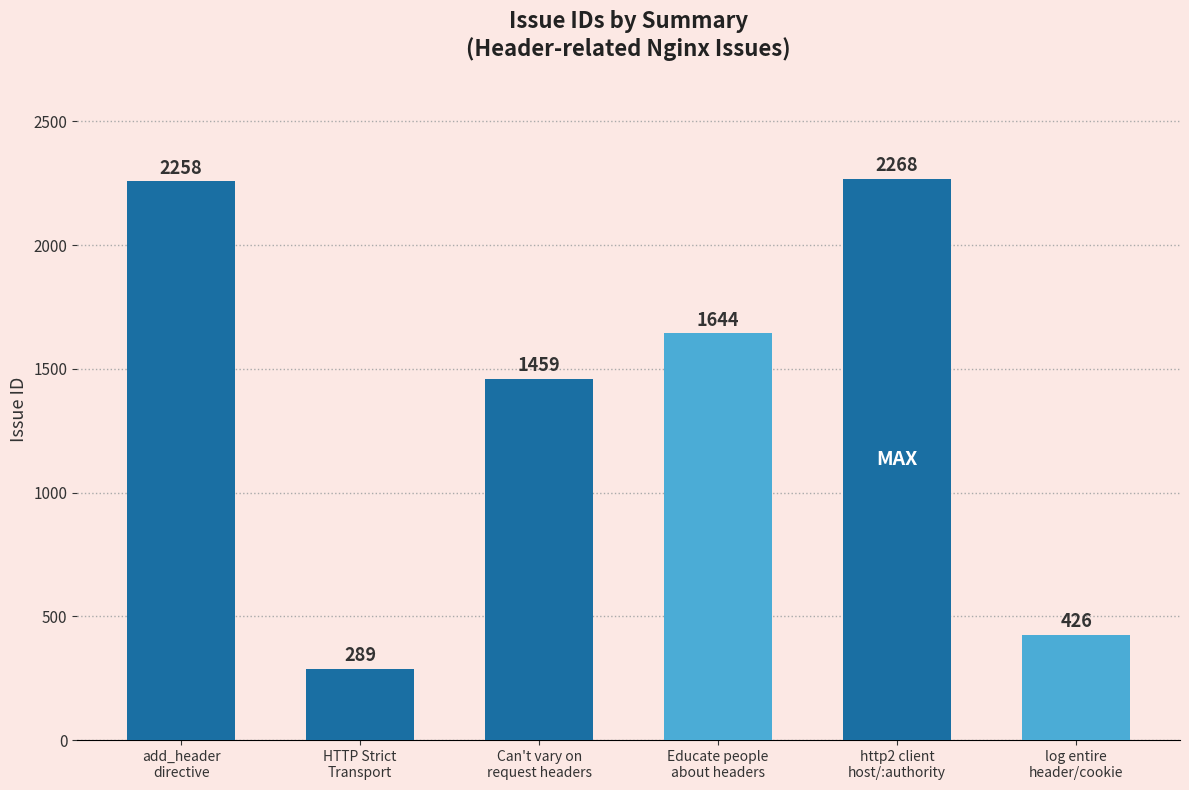

How many values are below 1644?

3